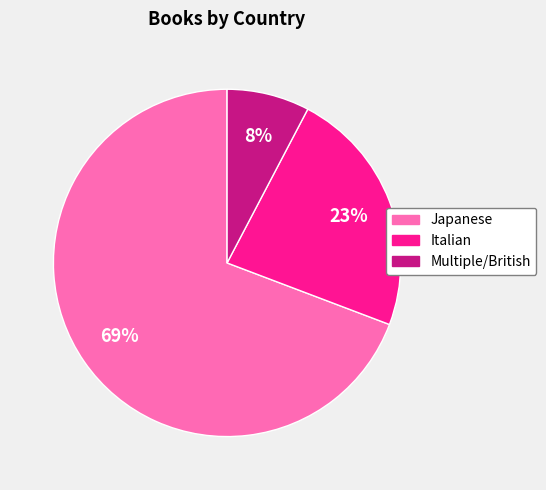

True or false: Multiple/British accounts for 8% of the total.

True